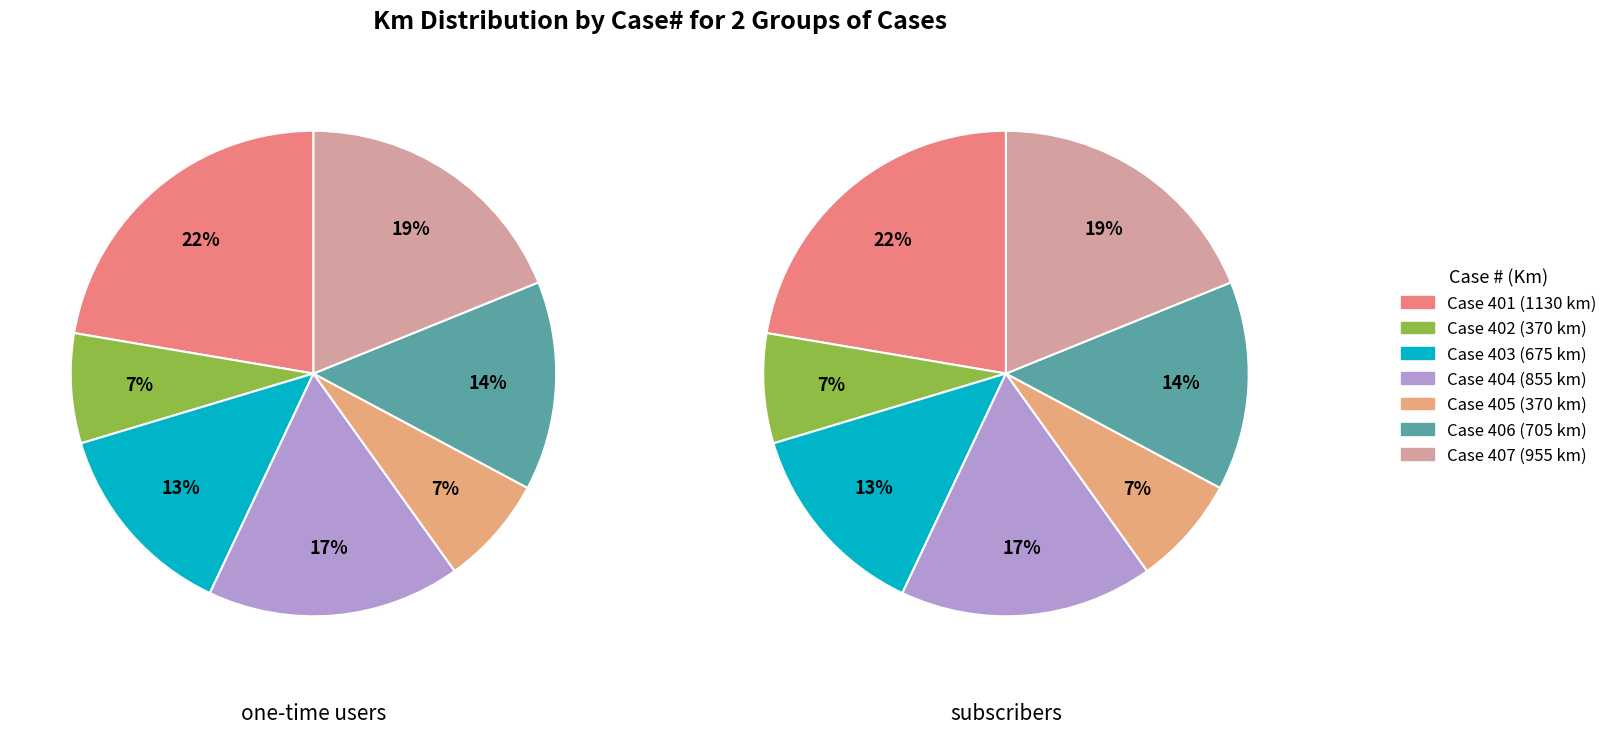

Count the number of slices in the pie.

7